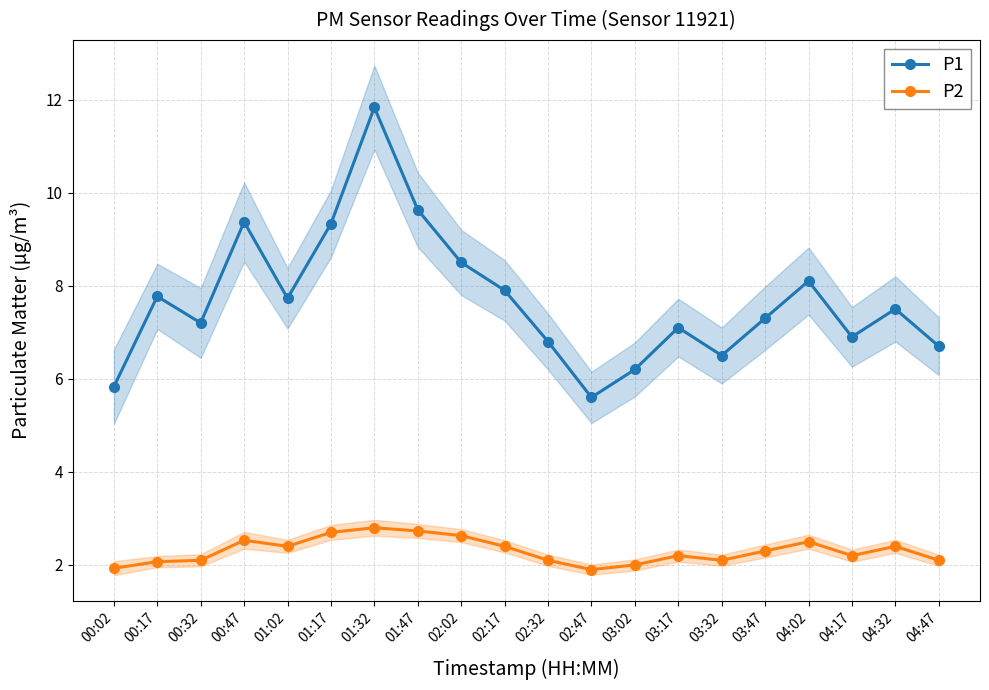

Reading left to right, list all the values displayed in this chart.

P1: 00:02=5.8	00:17=7.8	00:32=7.2	00:47=9.4	01:02=7.7	01:17=9.3	01:32=11.8	01:47=9.6	02:02=8.5	02:17=7.9	02:32=6.8	02:47=5.6	03:02=6.2	03:17=7.1	03:32=6.5	03:47=7.3	04:02=8.1	04:17=6.9	04:32=7.5	04:47=6.7
P2: 00:02=1.9	00:17=2.1	00:32=2.1	00:47=2.5	01:02=2.4	01:17=2.7	01:32=2.8	01:47=2.7	02:02=2.6	02:17=2.4	02:32=2.1	02:47=1.9	03:02=2.0	03:17=2.2	03:32=2.1	03:47=2.3	04:02=2.5	04:17=2.2	04:32=2.4	04:47=2.1